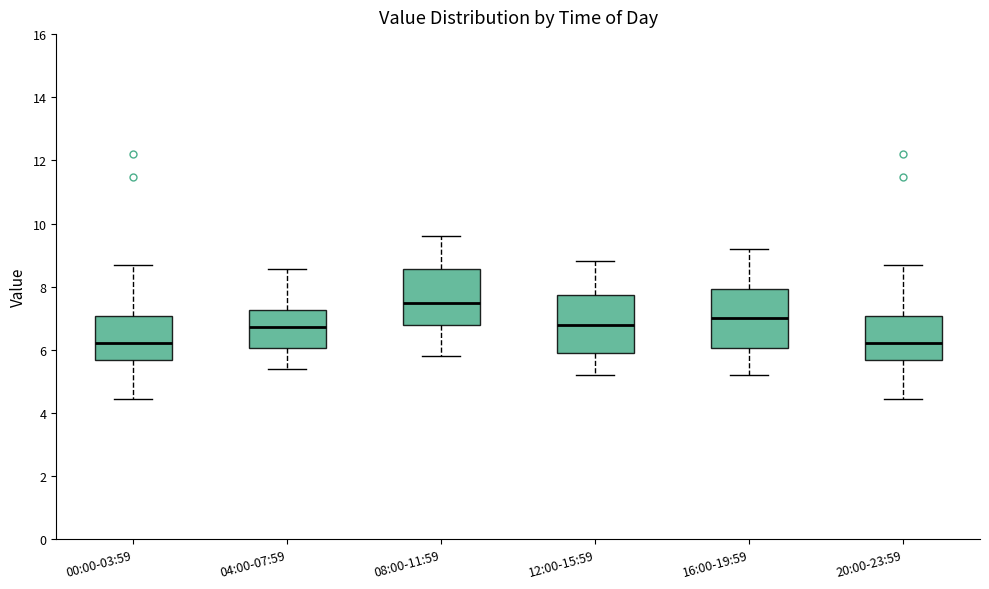

Reading left to right, read every box against the y-axis: the position of its median line, the range the box covers, and the ends of its whiskers. The values are not printed on the chart, so give them approximately, as read against the axis.

00:00-03:59: median 6.2, box 5.6 to 7.0, whiskers 4.4 to 8.6
04:00-07:59: median 6.8, box 6.0 to 7.2, whiskers 5.4 to 8.6
08:00-11:59: median 7.6, box 6.8 to 8.6, whiskers 5.8 to 9.6
12:00-15:59: median 6.8, box 6.0 to 7.8, whiskers 5.2 to 8.8
16:00-19:59: median 7.0, box 6.0 to 8.0, whiskers 5.2 to 9.2
20:00-23:59: median 6.2, box 5.6 to 7.0, whiskers 4.4 to 8.6